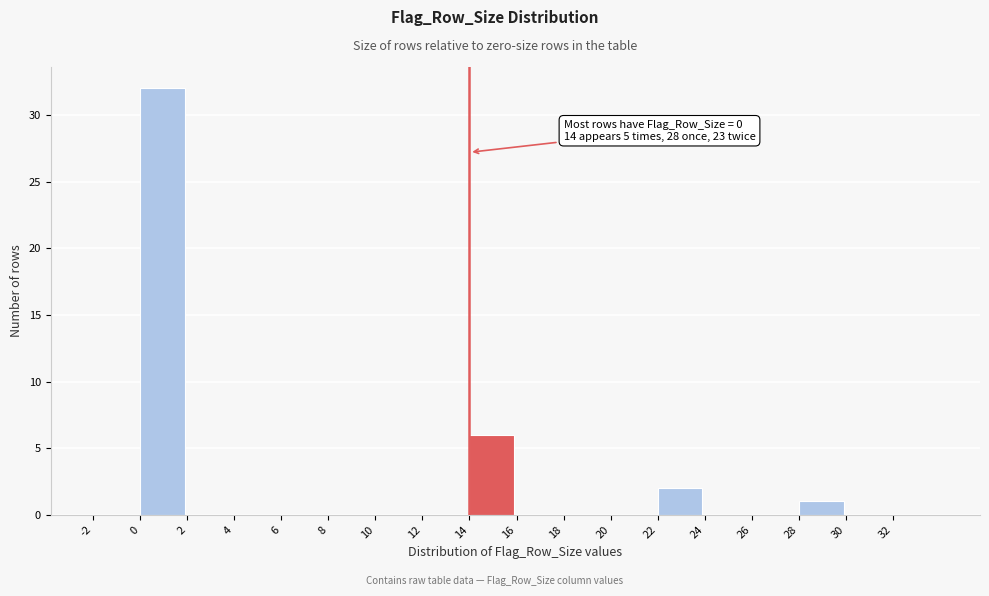

Which range on the x-axis has the tallest bar?

0 to 2